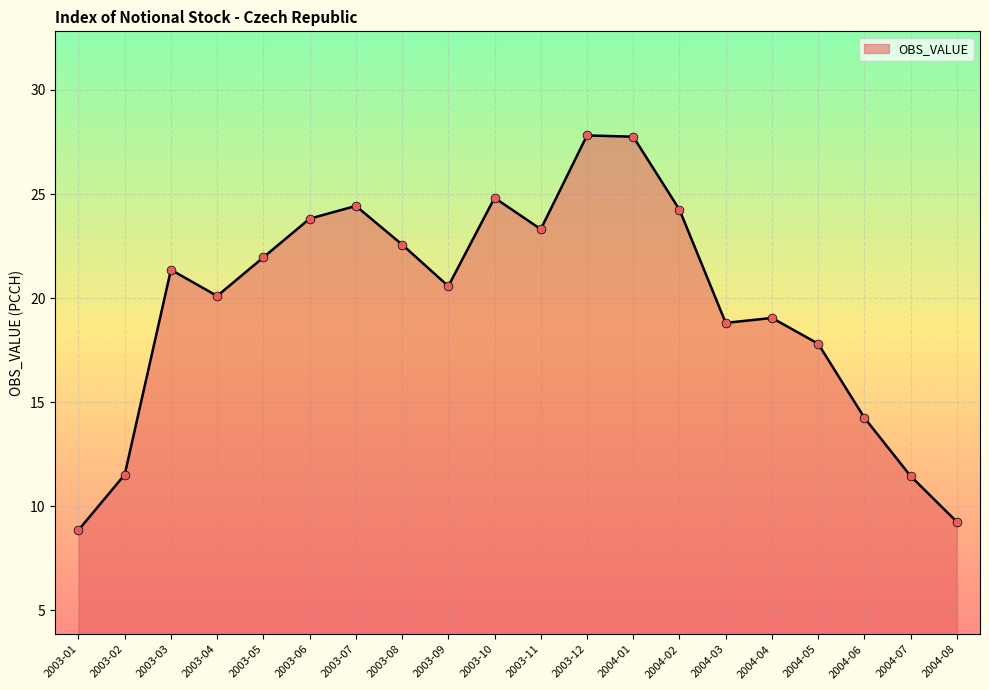

What is the change in value from 2003-10 to 2004-06?

-10.6